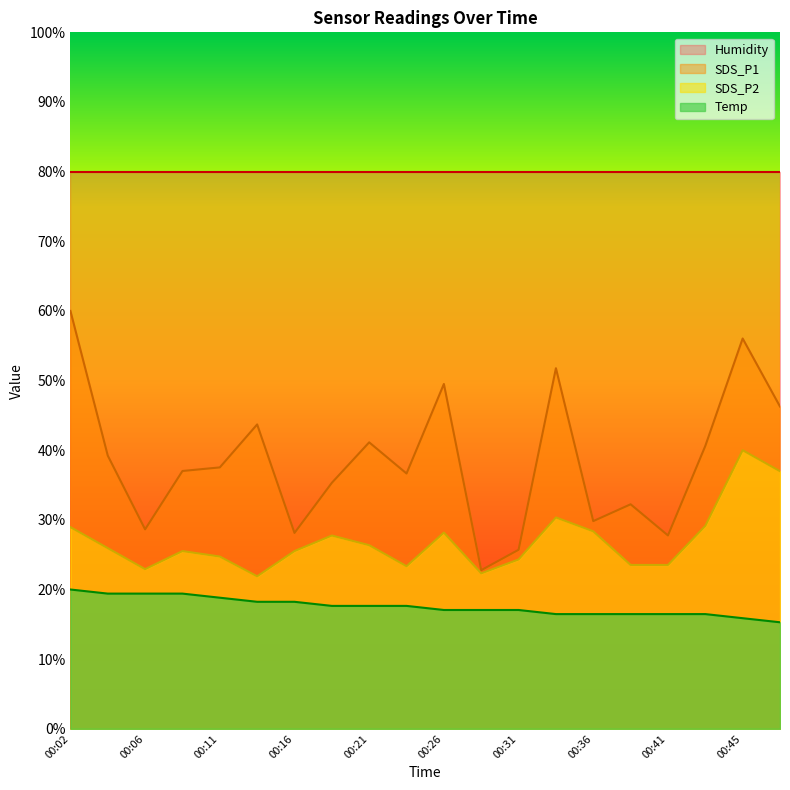

Between 00:06 and 00:28, which series saw the biggest shift?

SDS_P1